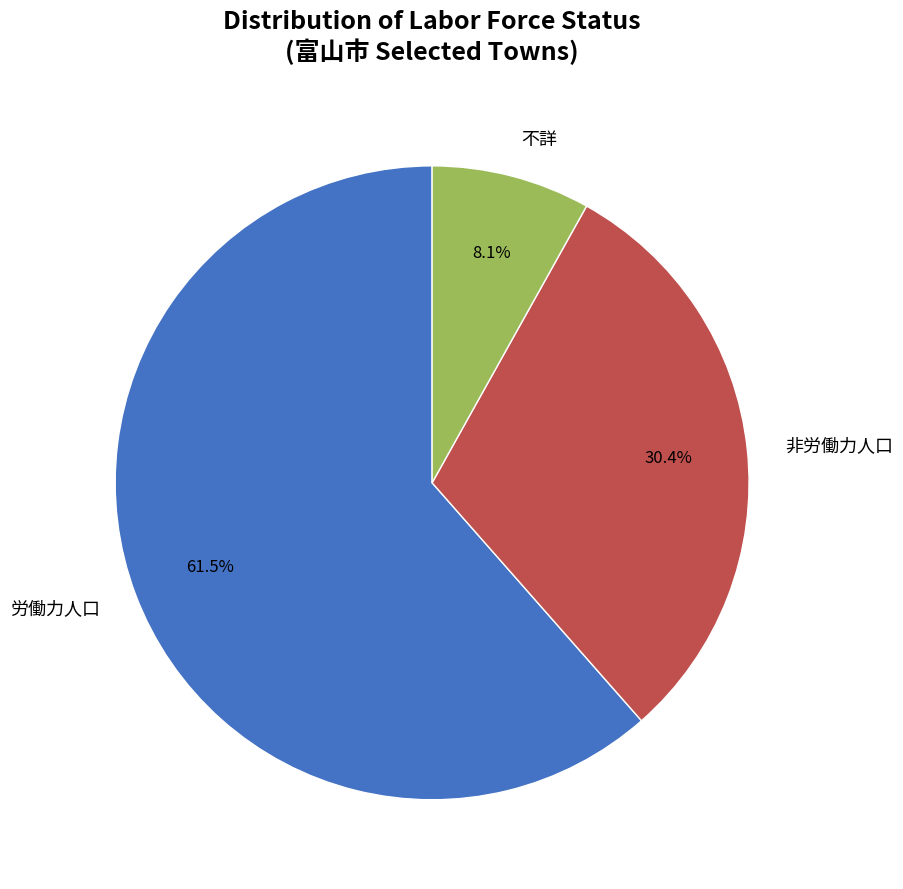

Which slice is the largest?

労働力人口